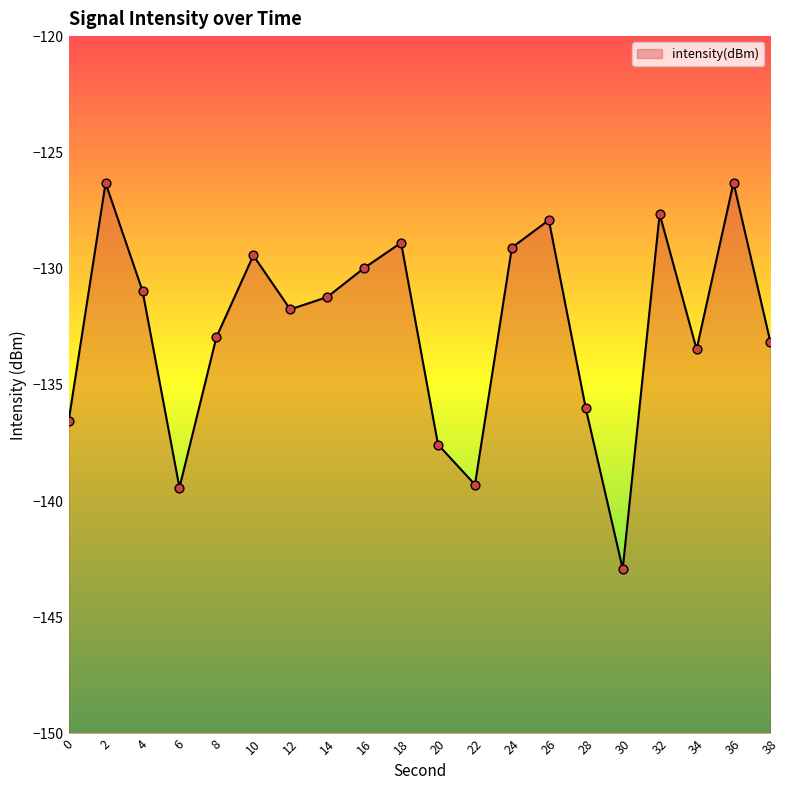

What is the change in value from 20 to 22?

-1.7